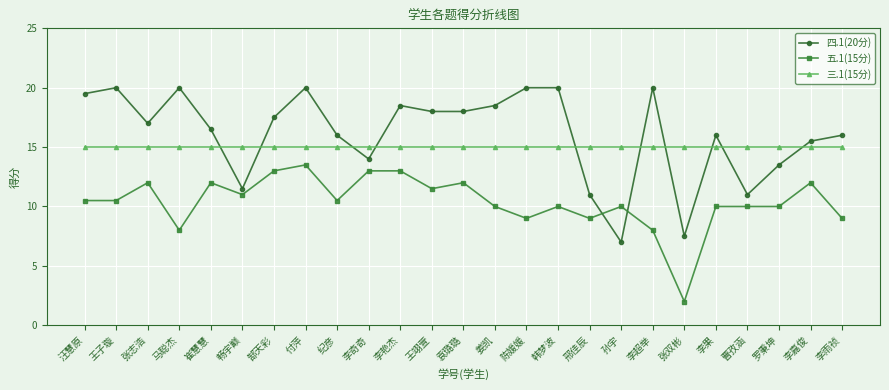

What is the greatest value displayed?

20.0